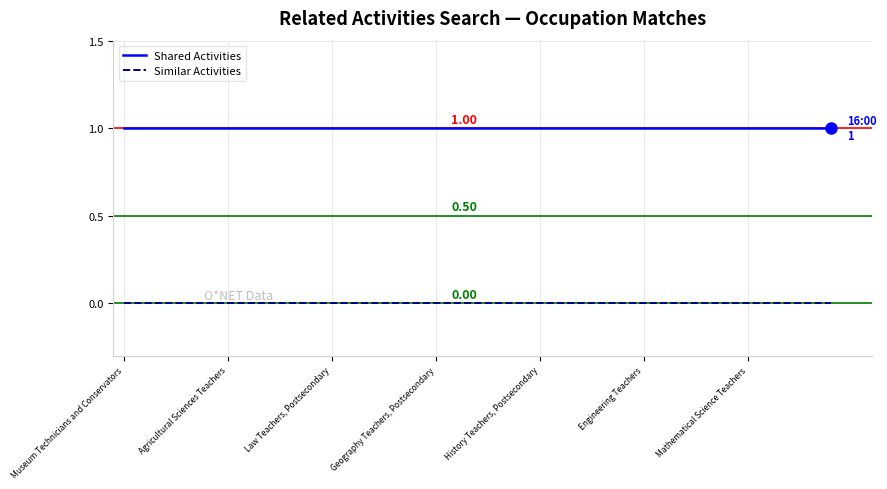

What are all the series names shown in the legend?

Shared Activities, Similar Activities